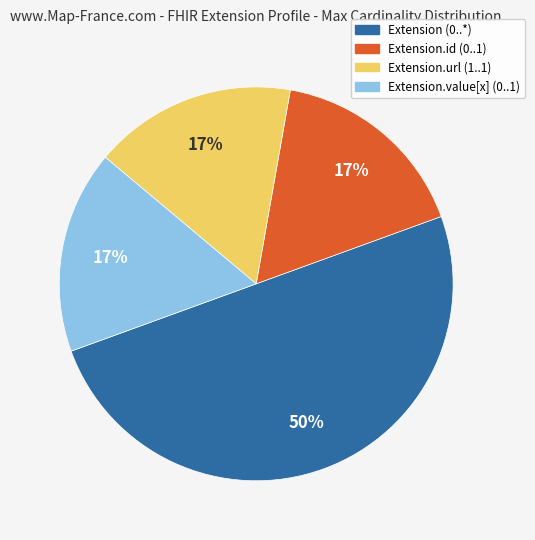

To the nearest percent, what percentage of the pie is Extension.value[x] (0..1)?

17%